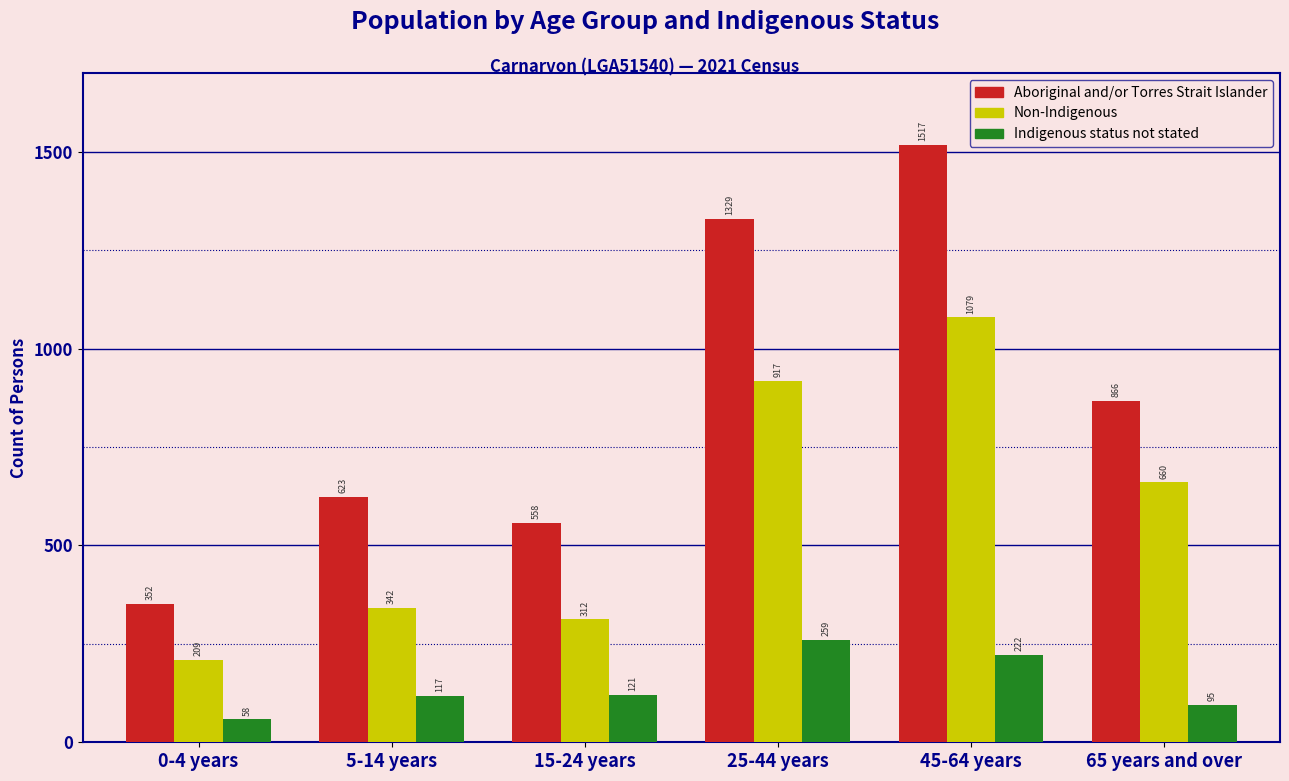

Where does the Non-Indigenous series first go above 660?

25-44 years